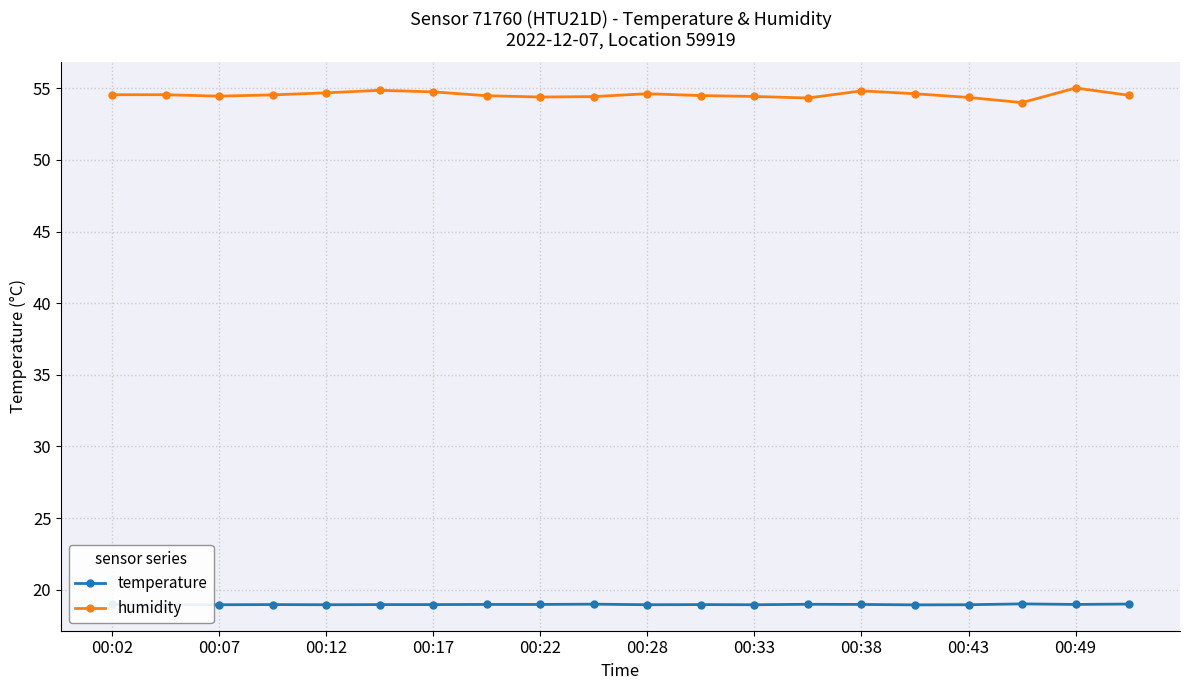

Count the number of categories in the chart.

20